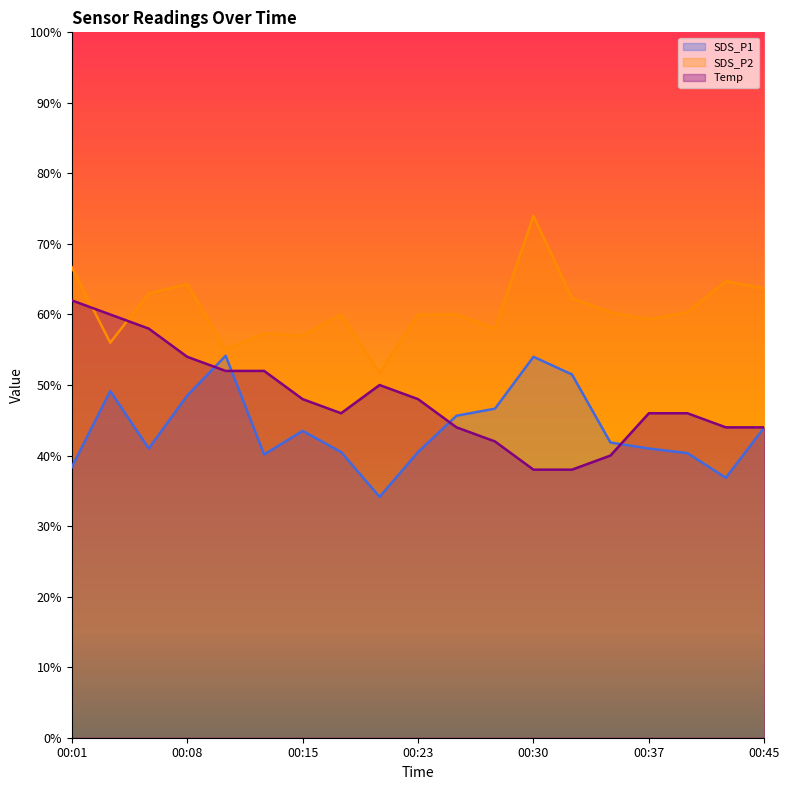

Read the SDS_P1 value at 00:32.

51.5